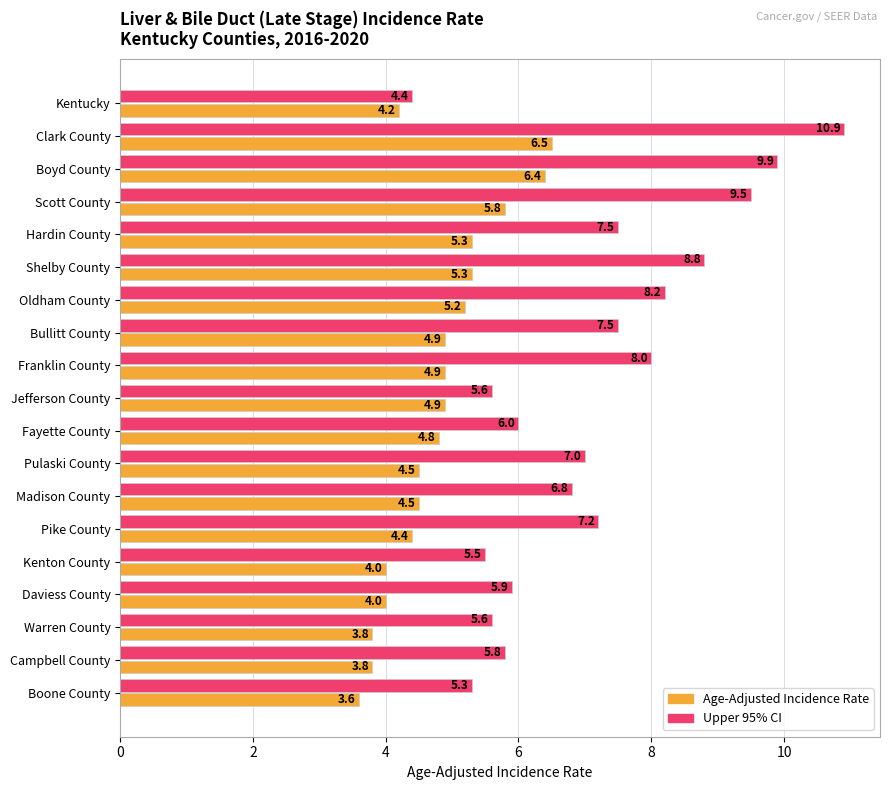

How many values in the Age-Adjusted Incidence Rate series are below 4?

3